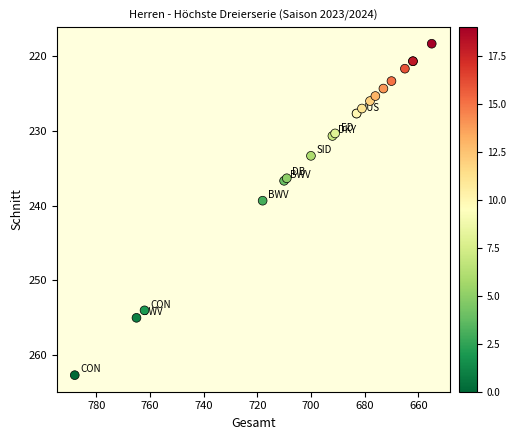

What Y value in the scatter plot is closest to 240?

239.3